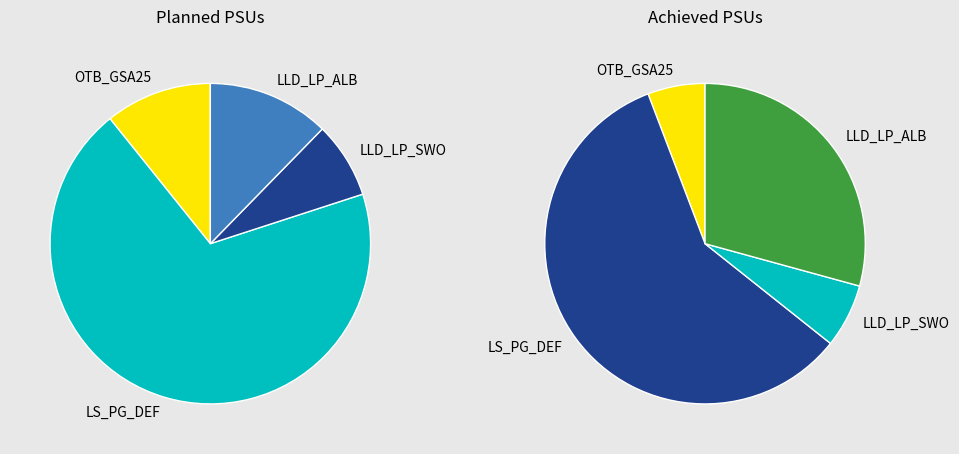

Do LLD_LP_SWO and OTB_GSA24 together represent more than half of the pie?

No